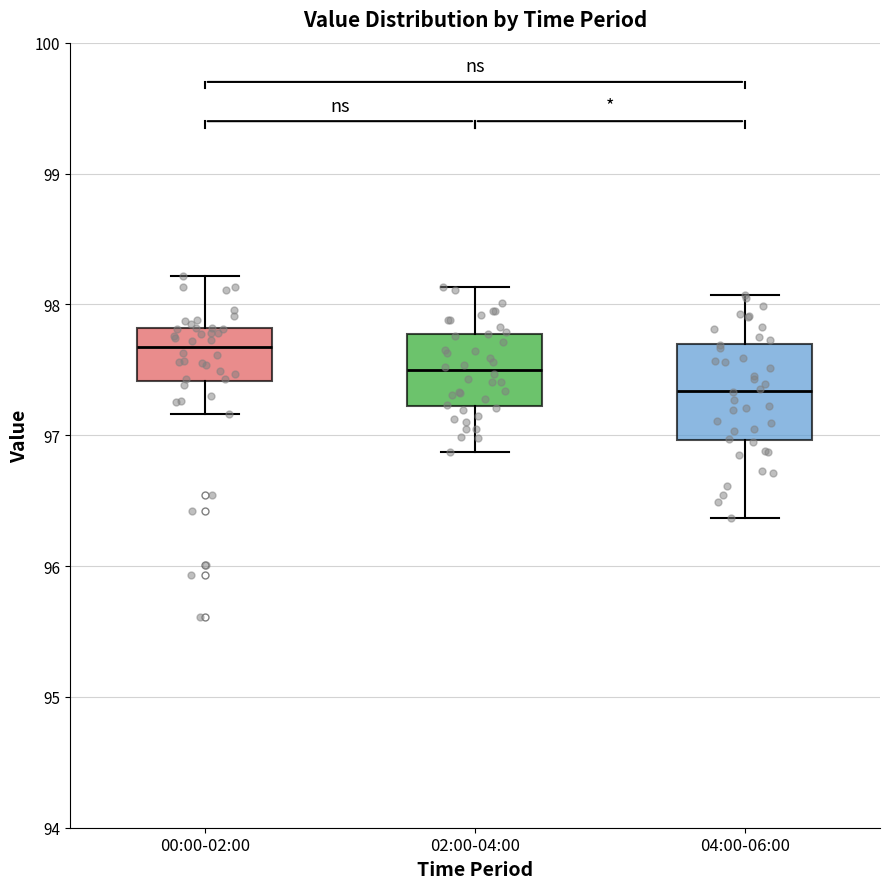

Reading left to right, read every box against the y-axis: the position of its median line, the range the box covers, and the ends of its whiskers. The values are not printed on the chart, so give them approximately, as read against the axis.

00:00-02:00: median 97.7, box 97.4 to 97.8, whiskers 97.2 to 98.2
02:00-04:00: median 97.5, box 97.2 to 97.8, whiskers 96.9 to 98.1
04:00-06:00: median 97.3, box 97.0 to 97.7, whiskers 96.4 to 98.1